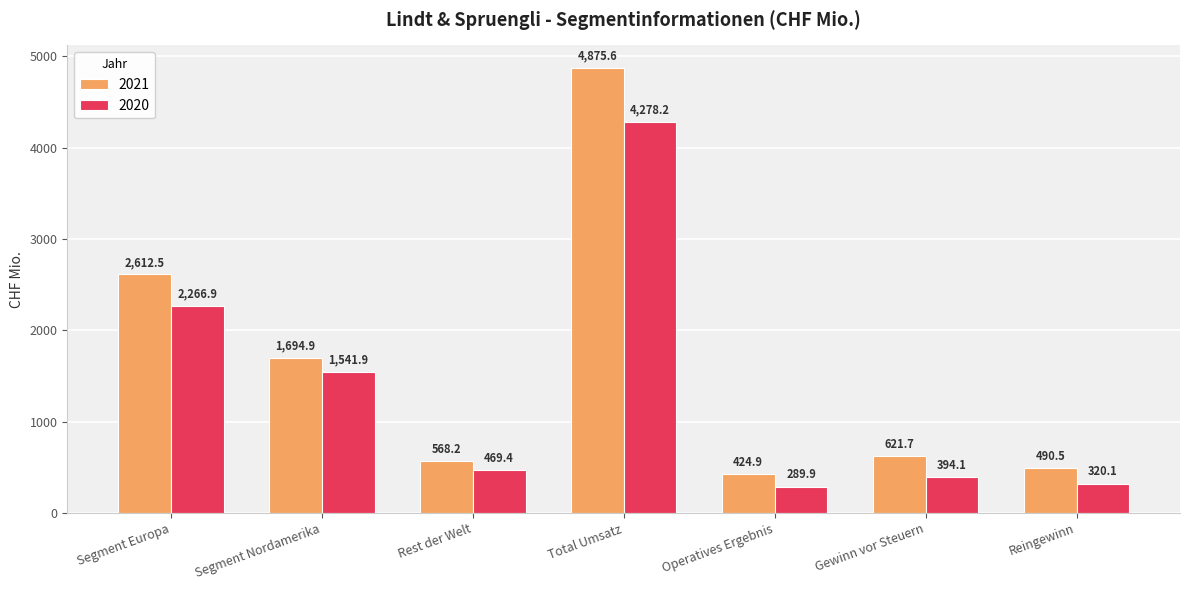

Reading left to right, transcribe all the data shown in this chart.

2021: Segment Europa=2612.5	Segment Nordamerika=1694.9	Rest der Welt=568.2	Total Umsatz=4875.6	Operatives Ergebnis=424.9	Gewinn vor Steuern=621.7	Reingewinn=490.5
2020: Segment Europa=2266.9	Segment Nordamerika=1541.9	Rest der Welt=469.4	Total Umsatz=4278.2	Operatives Ergebnis=289.9	Gewinn vor Steuern=394.1	Reingewinn=320.1